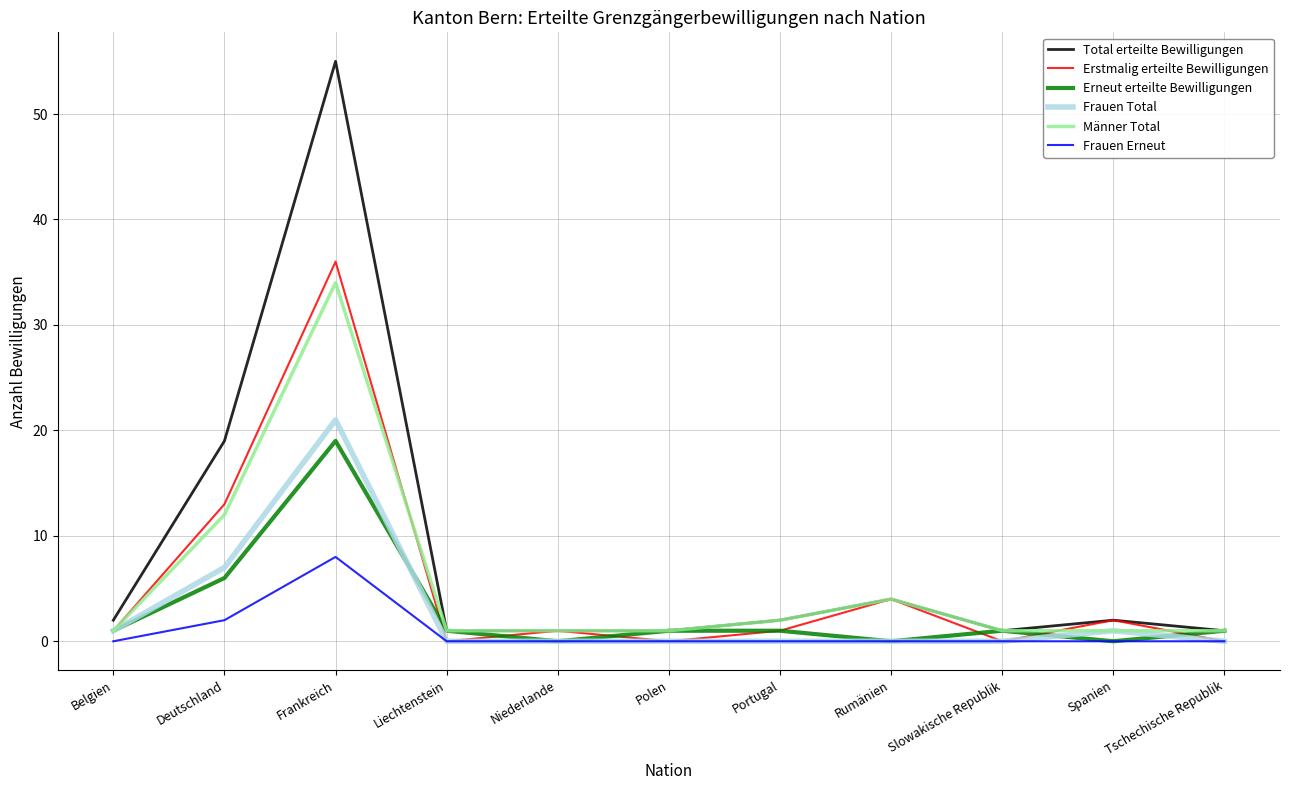

At which category is the sum across all series the highest?

Frankreich